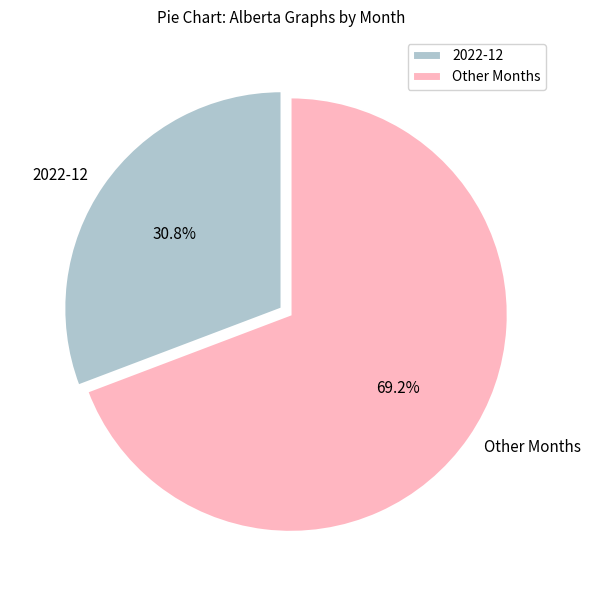

Rank the categories by value from highest to lowest.

Other Months, 2022-12